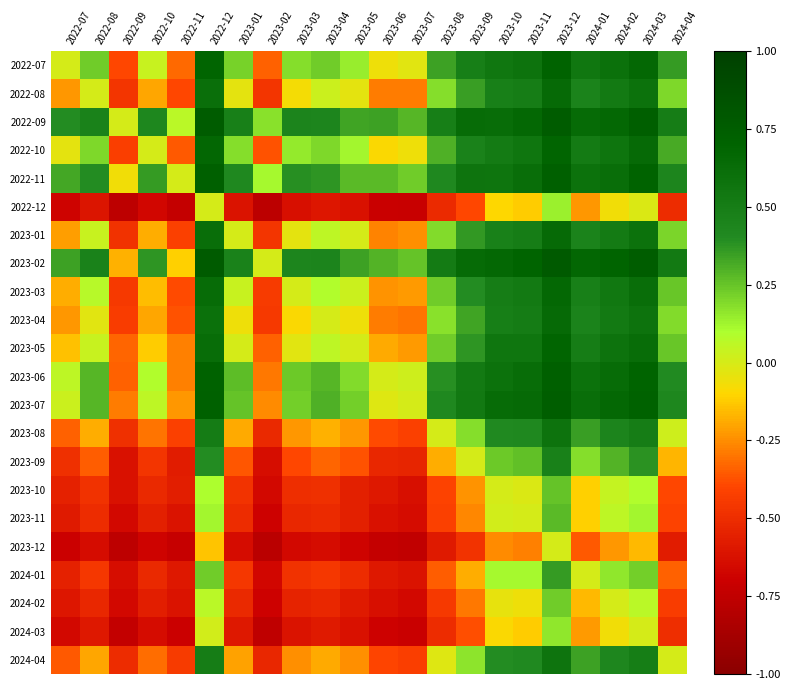

Reading left to right, what are all the values shown in this chart?

2022-07: 2022-07=-0.0	2022-08=0.2	2022-09=-0.4	2022-10=0.0	2022-11=-0.3	2022-12=0.7	2023-01=0.2	2023-02=-0.3	2023-03=0.2	2023-04=0.2	2023-05=0.1	2023-06=-0.1	2023-07=-0.0	2023-08=0.3	2023-09=0.5	2023-10=0.6	2023-11=0.6	2023-12=0.7	2024-01=0.5	2024-02=0.6	2024-03=0.7	2024-04=0.4
2022-08: 2022-07=-0.2	2022-08=-0.0	2022-09=-0.5	2022-10=-0.2	2022-11=-0.4	2022-12=0.6	2023-01=-0.0	2023-02=-0.5	2023-03=-0.1	2023-04=0.0	2023-05=-0.0	2023-06=-0.3	2023-07=-0.3	2023-08=0.2	2023-09=0.3	2023-10=0.5	2023-11=0.5	2023-12=0.6	2024-01=0.5	2024-02=0.5	2024-03=0.6	2024-04=0.2
2022-09: 2022-07=0.4	2022-08=0.5	2022-09=-0.0	2022-10=0.4	2022-11=0.1	2022-12=0.8	2023-01=0.5	2023-02=0.2	2023-03=0.5	2023-04=0.4	2023-05=0.3	2023-06=0.3	2023-07=0.3	2023-08=0.5	2023-09=0.6	2023-10=0.6	2023-11=0.7	2023-12=0.8	2024-01=0.6	2024-02=0.7	2024-03=0.7	2024-04=0.5
2022-10: 2022-07=-0.0	2022-08=0.2	2022-09=-0.4	2022-10=-0.0	2022-11=-0.4	2022-12=0.7	2023-01=0.2	2023-02=-0.4	2023-03=0.1	2023-04=0.2	2023-05=0.1	2023-06=-0.1	2023-07=-0.1	2023-08=0.3	2023-09=0.5	2023-10=0.5	2023-11=0.6	2023-12=0.7	2024-01=0.5	2024-02=0.6	2024-03=0.6	2024-04=0.3
2022-11: 2022-07=0.3	2022-08=0.4	2022-09=-0.1	2022-10=0.4	2022-11=-0.0	2022-12=0.7	2023-01=0.4	2023-02=0.1	2023-03=0.4	2023-04=0.4	2023-05=0.3	2023-06=0.3	2023-07=0.2	2023-08=0.4	2023-09=0.6	2023-10=0.6	2023-11=0.6	2023-12=0.7	2024-01=0.6	2024-02=0.6	2024-03=0.7	2024-04=0.4
2022-12: 2022-07=-0.7	2022-08=-0.6	2022-09=-0.8	2022-10=-0.7	2022-11=-0.7	2022-12=-0.0	2023-01=-0.6	2023-02=-0.8	2023-03=-0.6	2023-04=-0.6	2023-05=-0.6	2023-06=-0.7	2023-07=-0.7	2023-08=-0.5	2023-09=-0.4	2023-10=-0.1	2023-11=-0.1	2023-12=0.1	2024-01=-0.2	2024-02=-0.1	2024-03=-0.0	2024-04=-0.5
2023-01: 2022-07=-0.2	2022-08=0.0	2022-09=-0.5	2022-10=-0.2	2022-11=-0.4	2022-12=0.6	2023-01=-0.0	2023-02=-0.5	2023-03=-0.0	2023-04=0.1	2023-05=-0.0	2023-06=-0.3	2023-07=-0.2	2023-08=0.2	2023-09=0.4	2023-10=0.5	2023-11=0.5	2023-12=0.6	2024-01=0.5	2024-02=0.5	2024-03=0.6	2024-04=0.2
2023-02: 2022-07=0.3	2022-08=0.5	2022-09=-0.2	2022-10=0.4	2022-11=-0.1	2022-12=0.8	2023-01=0.5	2023-02=-0.0	2023-03=0.4	2023-04=0.5	2023-05=0.3	2023-06=0.3	2023-07=0.3	2023-08=0.5	2023-09=0.6	2023-10=0.7	2023-11=0.7	2023-12=0.8	2024-01=0.7	2024-02=0.7	2024-03=0.8	2024-04=0.5
2023-03: 2022-07=-0.2	2022-08=0.1	2022-09=-0.5	2022-10=-0.1	2022-11=-0.4	2022-12=0.6	2023-01=0.0	2023-02=-0.4	2023-03=-0.0	2023-04=0.1	2023-05=0.0	2023-06=-0.2	2023-07=-0.2	2023-08=0.2	2023-09=0.4	2023-10=0.5	2023-11=0.5	2023-12=0.7	2024-01=0.5	2024-02=0.5	2024-03=0.6	2024-04=0.2
2023-04: 2022-07=-0.2	2022-08=-0.0	2022-09=-0.4	2022-10=-0.2	2022-11=-0.4	2022-12=0.6	2023-01=-0.1	2023-02=-0.5	2023-03=-0.1	2023-04=-0.0	2023-05=-0.1	2023-06=-0.3	2023-07=-0.3	2023-08=0.2	2023-09=0.3	2023-10=0.5	2023-11=0.5	2023-12=0.6	2024-01=0.5	2024-02=0.5	2024-03=0.6	2024-04=0.2
2023-05: 2022-07=-0.1	2022-08=0.0	2022-09=-0.3	2022-10=-0.1	2022-11=-0.3	2022-12=0.6	2023-01=-0.0	2023-02=-0.3	2023-03=-0.0	2023-04=0.1	2023-05=-0.0	2023-06=-0.2	2023-07=-0.2	2023-08=0.2	2023-09=0.4	2023-10=0.6	2023-11=0.6	2023-12=0.7	2024-01=0.5	2024-02=0.6	2024-03=0.6	2024-04=0.2
2023-06: 2022-07=0.1	2022-08=0.3	2022-09=-0.3	2022-10=0.1	2022-11=-0.3	2022-12=0.7	2023-01=0.3	2023-02=-0.3	2023-03=0.2	2023-04=0.3	2023-05=0.2	2023-06=-0.0	2023-07=0.0	2023-08=0.4	2023-09=0.5	2023-10=0.6	2023-11=0.6	2023-12=0.7	2024-01=0.6	2024-02=0.6	2024-03=0.7	2024-04=0.4
2023-07: 2022-07=0.0	2022-08=0.3	2022-09=-0.3	2022-10=0.1	2022-11=-0.2	2022-12=0.7	2023-01=0.2	2023-02=-0.3	2023-03=0.2	2023-04=0.3	2023-05=0.2	2023-06=-0.0	2023-07=-0.0	2023-08=0.4	2023-09=0.5	2023-10=0.6	2023-11=0.6	2023-12=0.7	2024-01=0.6	2024-02=0.7	2024-03=0.7	2024-04=0.4
2023-08: 2022-07=-0.3	2022-08=-0.2	2022-09=-0.5	2022-10=-0.3	2022-11=-0.4	2022-12=0.5	2023-01=-0.2	2023-02=-0.5	2023-03=-0.2	2023-04=-0.2	2023-05=-0.2	2023-06=-0.4	2023-07=-0.4	2023-08=-0.0	2023-09=0.2	2023-10=0.4	2023-11=0.4	2023-12=0.6	2024-01=0.4	2024-02=0.4	2024-03=0.5	2024-04=0.0
2023-09: 2022-07=-0.5	2022-08=-0.3	2022-09=-0.6	2022-10=-0.5	2022-11=-0.6	2022-12=0.4	2023-01=-0.4	2023-02=-0.6	2023-03=-0.4	2023-04=-0.3	2023-05=-0.4	2023-06=-0.5	2023-07=-0.5	2023-08=-0.2	2023-09=-0.0	2023-10=0.2	2023-11=0.3	2023-12=0.5	2024-01=0.2	2024-02=0.3	2024-03=0.4	2024-04=-0.2
2023-10: 2022-07=-0.6	2022-08=-0.5	2022-09=-0.6	2022-10=-0.5	2022-11=-0.6	2022-12=0.1	2023-01=-0.5	2023-02=-0.7	2023-03=-0.5	2023-04=-0.5	2023-05=-0.6	2023-06=-0.6	2023-07=-0.6	2023-08=-0.4	2023-09=-0.2	2023-10=-0.0	2023-11=-0.0	2023-12=0.3	2024-01=-0.1	2024-02=0.0	2024-03=0.1	2024-04=-0.4
2023-11: 2022-07=-0.6	2022-08=-0.5	2022-09=-0.7	2022-10=-0.6	2022-11=-0.6	2022-12=0.1	2023-01=-0.5	2023-02=-0.7	2023-03=-0.5	2023-04=-0.5	2023-05=-0.6	2023-06=-0.6	2023-07=-0.6	2023-08=-0.4	2023-09=-0.3	2023-10=0.0	2023-11=-0.0	2023-12=0.3	2024-01=-0.1	2024-02=0.1	2024-03=0.1	2024-04=-0.4
2023-12: 2022-07=-0.7	2022-08=-0.6	2022-09=-0.8	2022-10=-0.7	2022-11=-0.7	2022-12=-0.1	2023-01=-0.6	2023-02=-0.8	2023-03=-0.7	2023-04=-0.6	2023-05=-0.7	2023-06=-0.7	2023-07=-0.7	2023-08=-0.6	2023-09=-0.5	2023-10=-0.3	2023-11=-0.3	2023-12=-0.0	2024-01=-0.4	2024-02=-0.2	2024-03=-0.2	2024-04=-0.6
2024-01: 2022-07=-0.5	2022-08=-0.5	2022-09=-0.6	2022-10=-0.5	2022-11=-0.6	2022-12=0.2	2023-01=-0.5	2023-02=-0.7	2023-03=-0.5	2023-04=-0.5	2023-05=-0.5	2023-06=-0.6	2023-07=-0.6	2023-08=-0.4	2023-09=-0.2	2023-10=0.1	2023-11=0.1	2023-12=0.4	2024-01=-0.0	2024-02=0.2	2024-03=0.2	2024-04=-0.3
2024-02: 2022-07=-0.6	2022-08=-0.5	2022-09=-0.7	2022-10=-0.6	2022-11=-0.6	2022-12=0.1	2023-01=-0.5	2023-02=-0.7	2023-03=-0.5	2023-04=-0.5	2023-05=-0.6	2023-06=-0.6	2023-07=-0.7	2023-08=-0.4	2023-09=-0.3	2023-10=-0.0	2023-11=-0.1	2023-12=0.2	2024-01=-0.2	2024-02=-0.0	2024-03=0.1	2024-04=-0.4
2024-03: 2022-07=-0.7	2022-08=-0.6	2022-09=-0.7	2022-10=-0.6	2022-11=-0.7	2022-12=0.0	2023-01=-0.6	2023-02=-0.8	2023-03=-0.6	2023-04=-0.6	2023-05=-0.6	2023-06=-0.7	2023-07=-0.7	2023-08=-0.5	2023-09=-0.4	2023-10=-0.1	2023-11=-0.1	2023-12=0.2	2024-01=-0.2	2024-02=-0.1	2024-03=-0.0	2024-04=-0.5
2024-04: 2022-07=-0.4	2022-08=-0.2	2022-09=-0.5	2022-10=-0.3	2022-11=-0.4	2022-12=0.5	2023-01=-0.2	2023-02=-0.5	2023-03=-0.2	2023-04=-0.2	2023-05=-0.2	2023-06=-0.4	2023-07=-0.4	2023-08=-0.0	2023-09=0.2	2023-10=0.4	2023-11=0.4	2023-12=0.6	2024-01=0.3	2024-02=0.4	2024-03=0.5	2024-04=-0.0